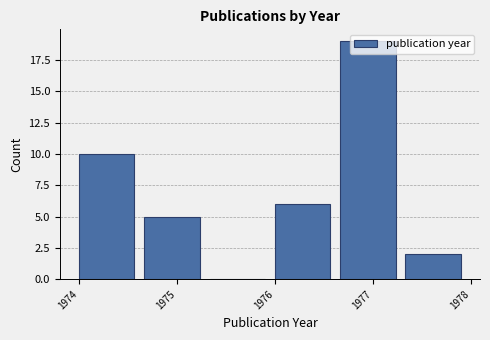

Which range on the x-axis has the tallest bar?

1976.7 to 1977.3